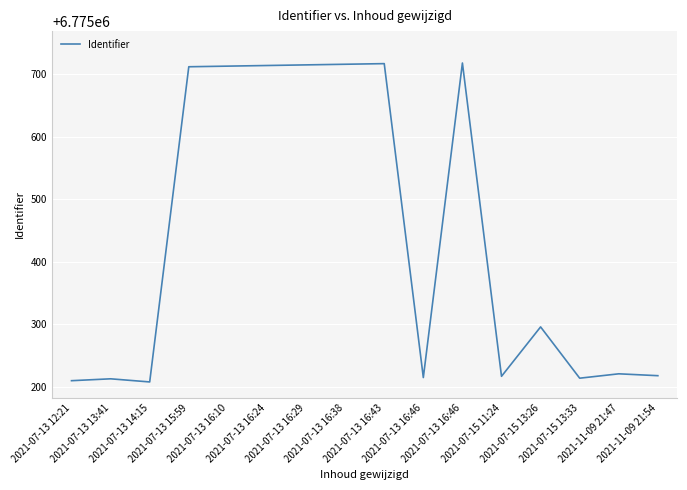

What is the difference between the maximum and minimum values?

510